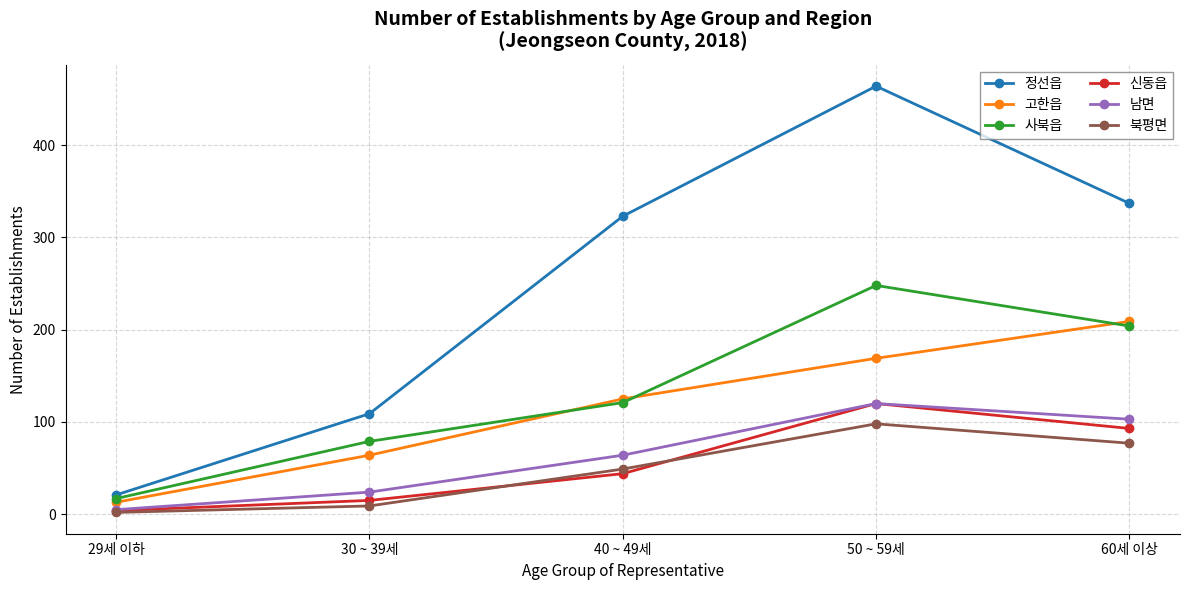

The 남면 series shows 64 at 40 ~ 49세. True or false?

True